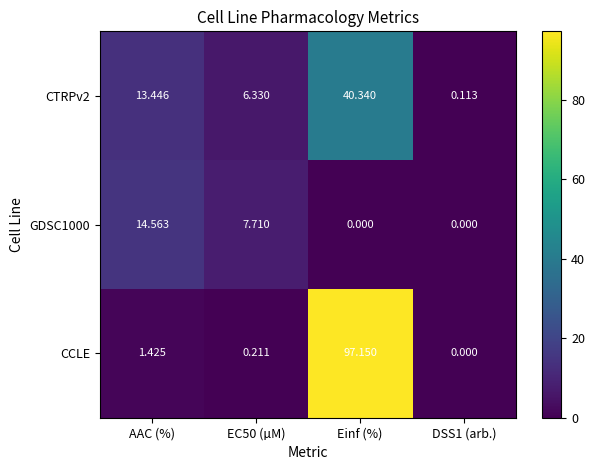

At which label does CTRPv2 reach its peak?

Einf (%)